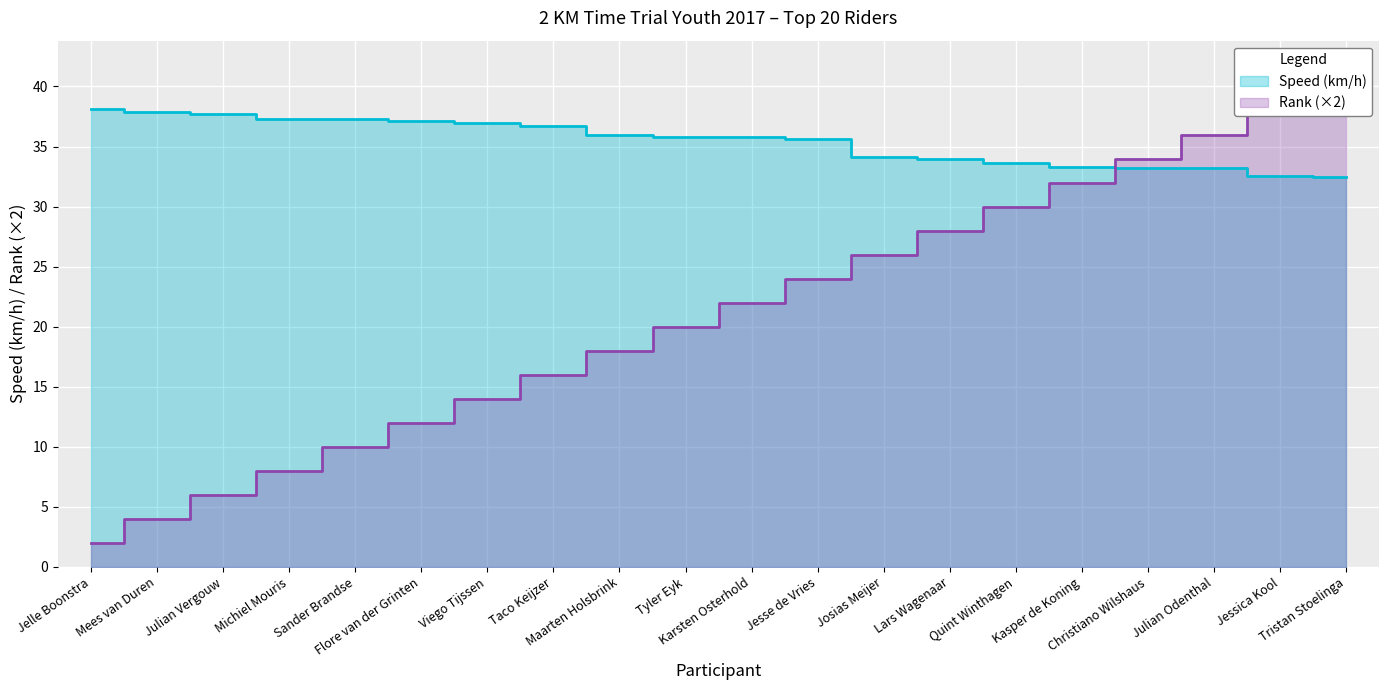

How many data points does each series have?

20